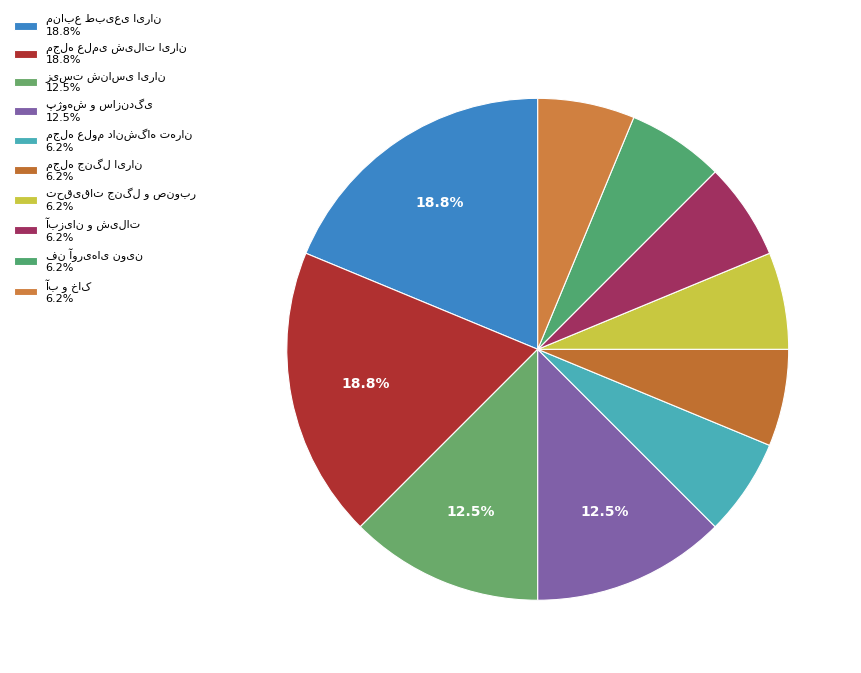

What is the total percentage of تحقیقات جنگل و صنوبر and آب و خاک?

12.5%